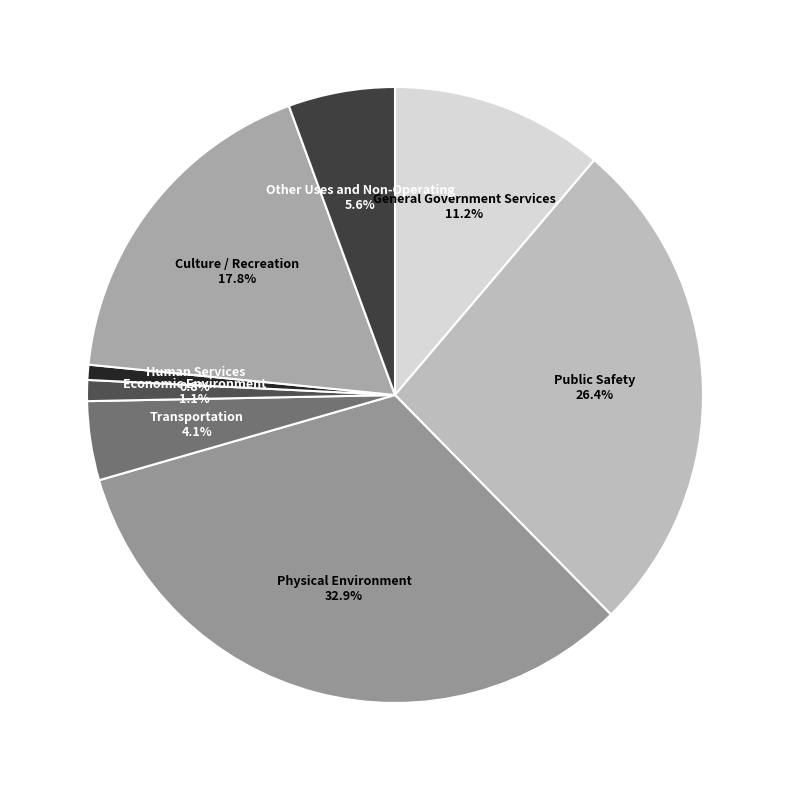

Count the number of slices in the pie.

8